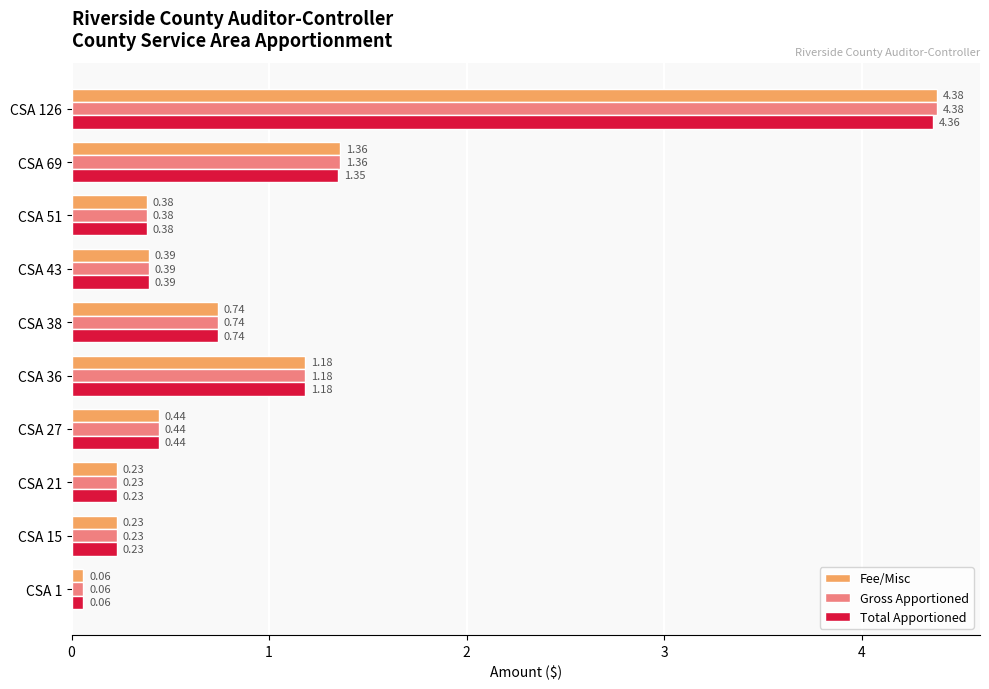

What is the difference between the second highest and second lowest values in the Total Apportioned series?

1.1